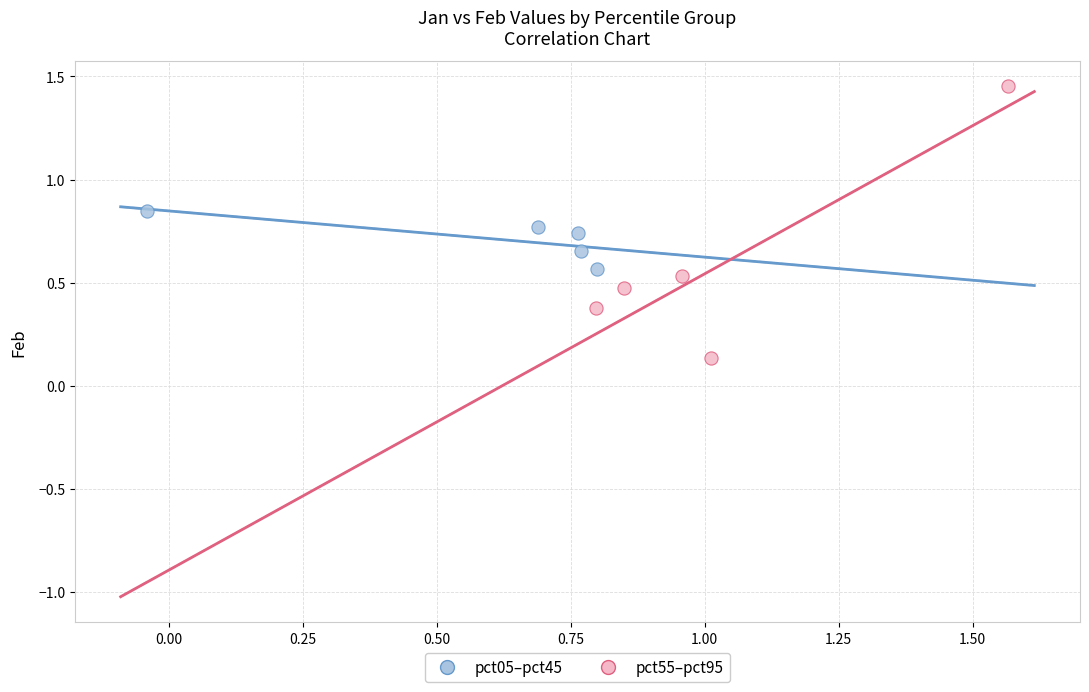

Which series reaches the maximum Y coordinate?

pct55–pct95